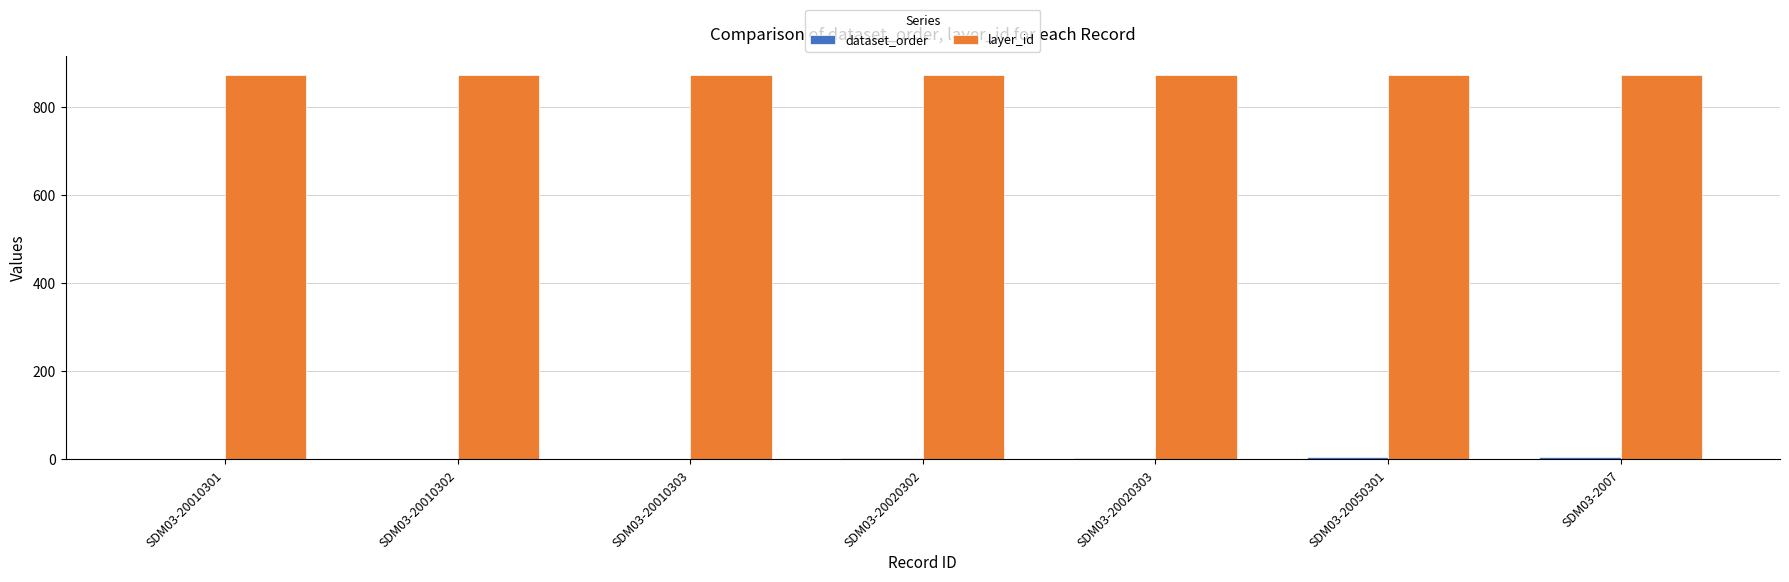

What is the maximum value shown in the chart?

873